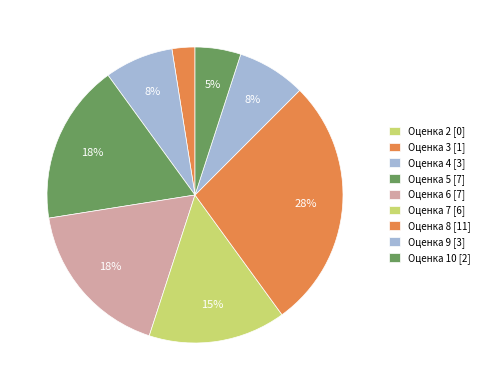

Is there any slice that represents more than half of the pie?

No